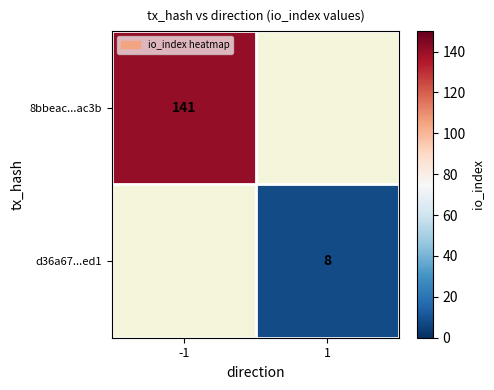

The value of 8bbeac...ac3b at -1 is 141. True or false?

True